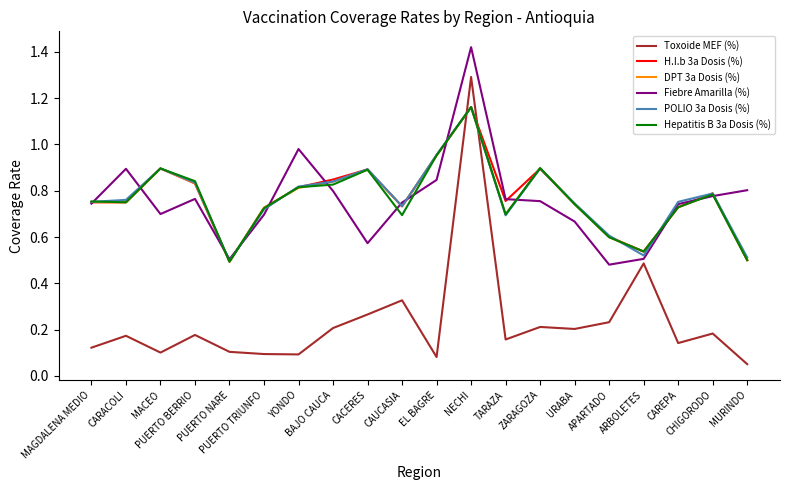

Which series has the largest range (max minus min)?

Toxoide MEF (%)